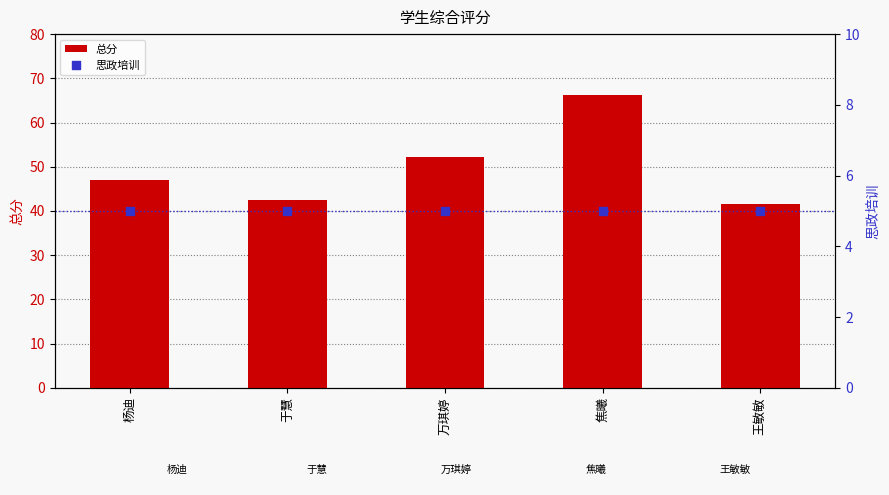

At how many categories does at least one series exceed 25?

5